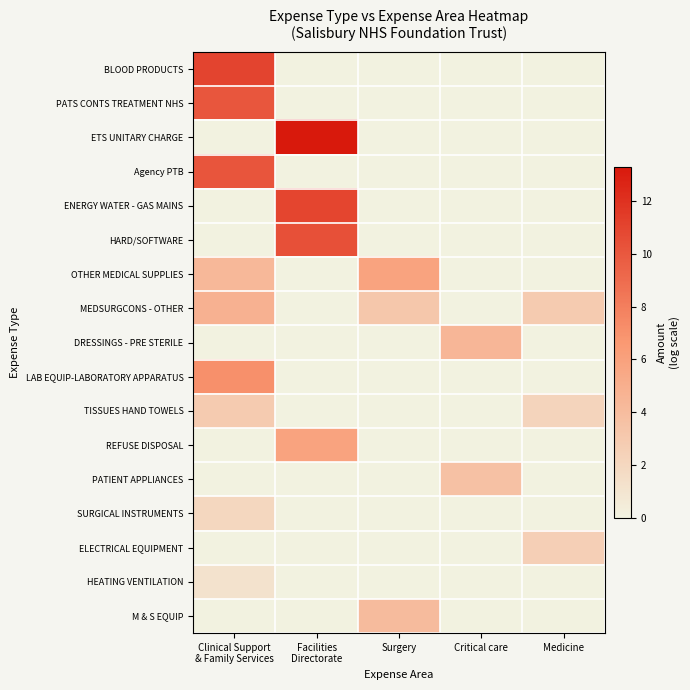

What is the total value across all series at Surgery?

13.1